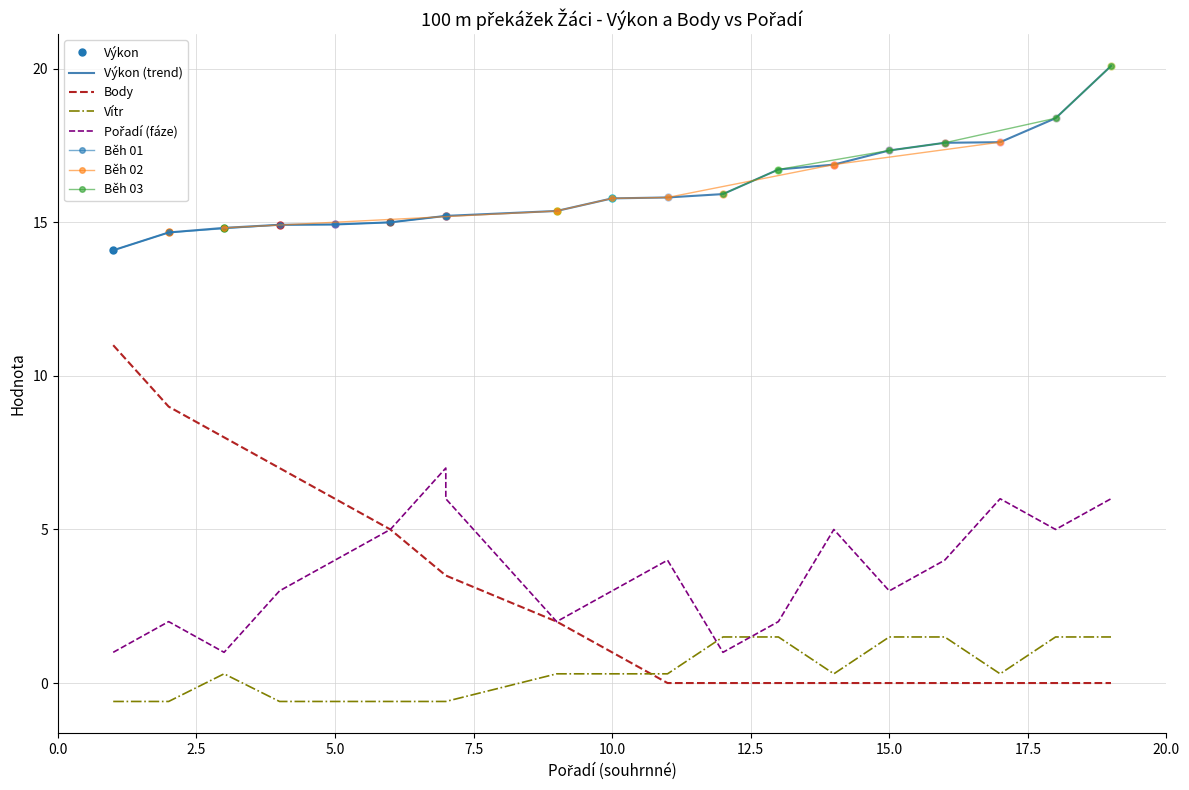

True or false: Body and Pořadí (fáze) intersect in this chart.

False